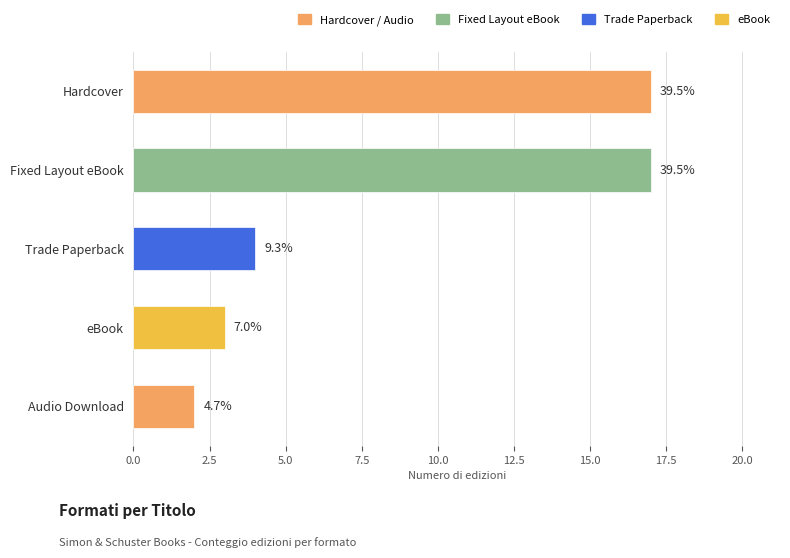

Does the chart contain any negative values?

No